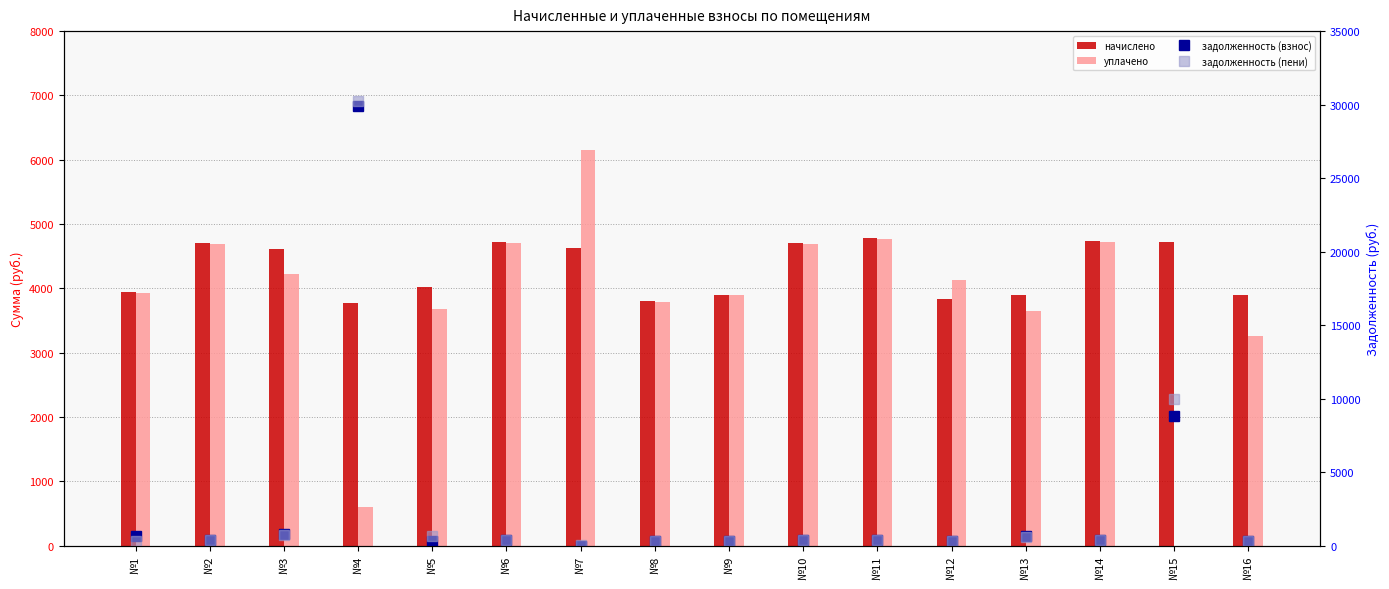

What is the sum of all задолженность (пени) values?

45941.1